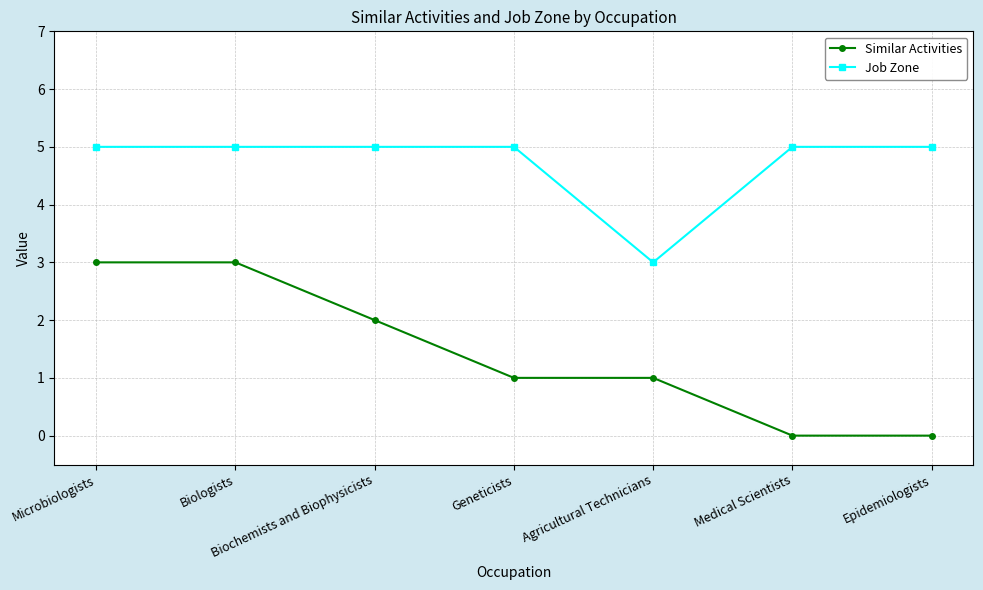

At Geneticists, list the series in order from largest to smallest.

Job Zone, Similar Activities